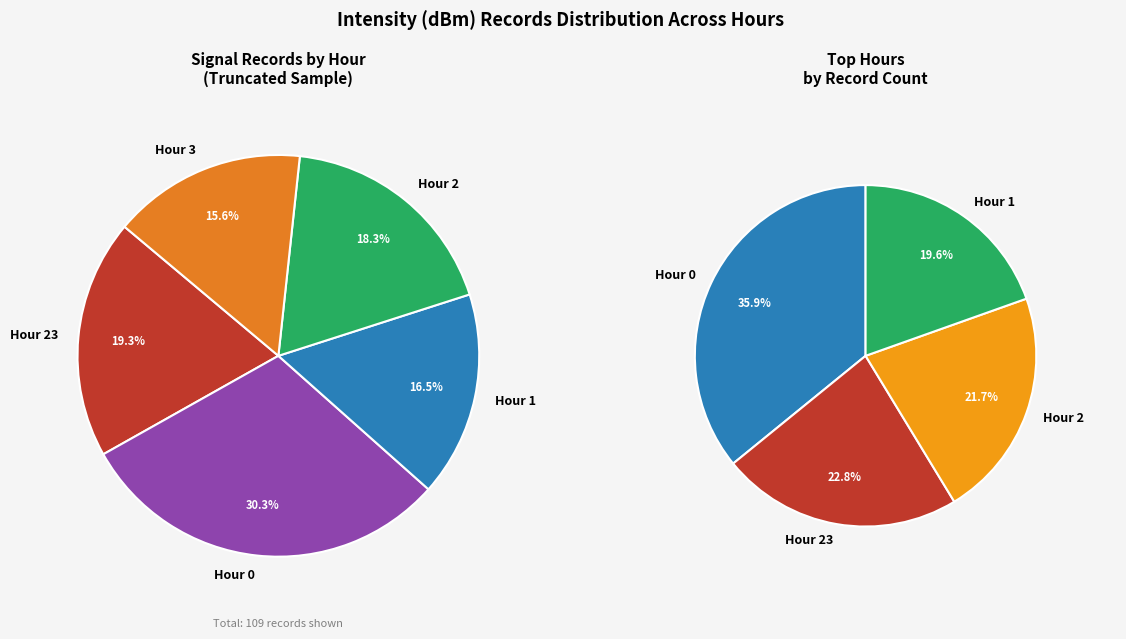

To the nearest percent, what is the difference between the 23 and 2 slice percentages?

1%